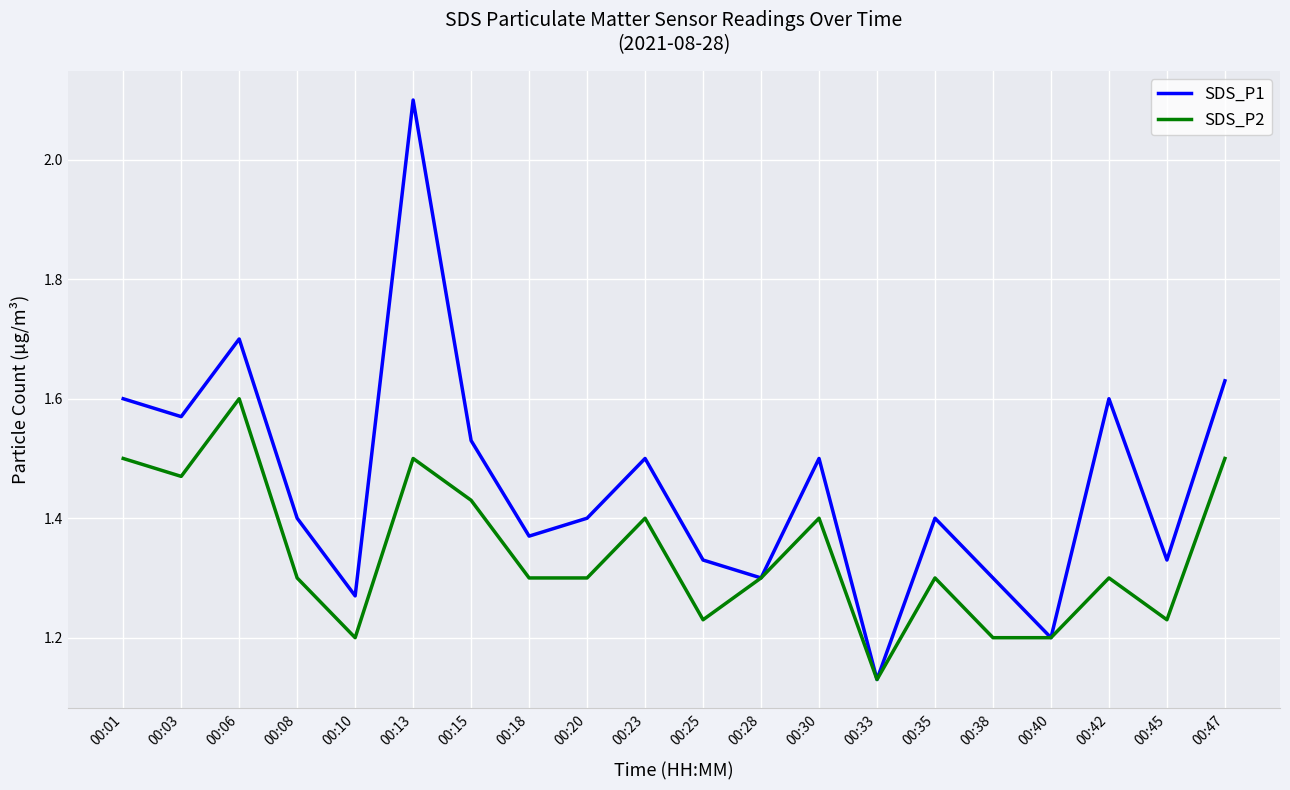

Which category has the lowest value across all series?

00:33